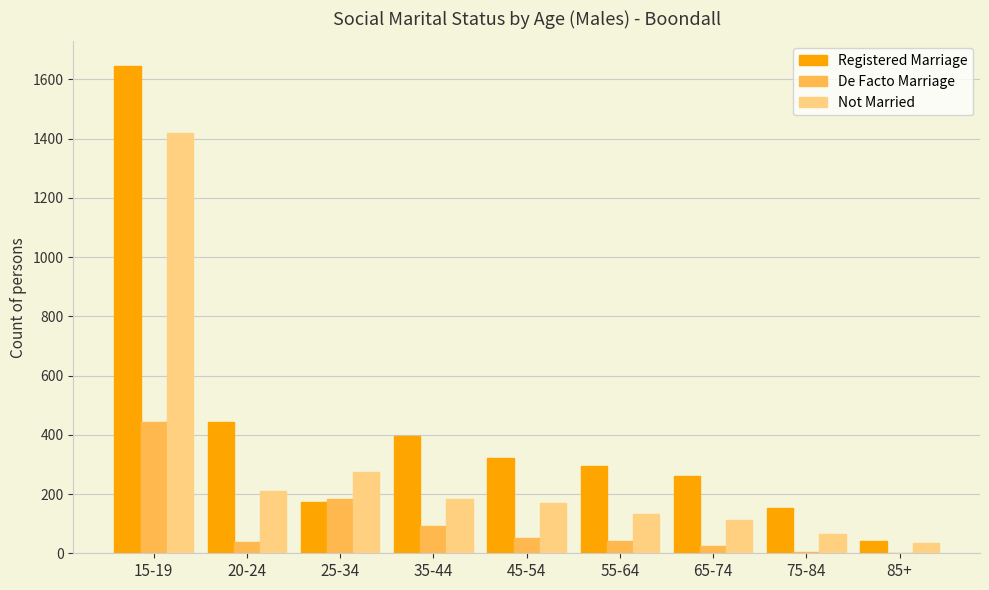

Does the chart contain stacked bars?

No